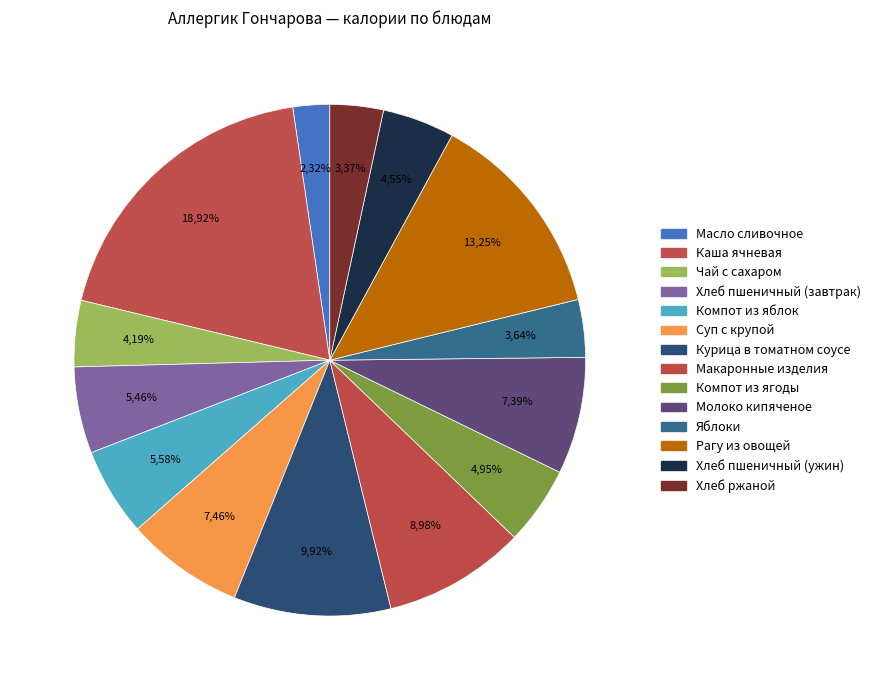

Approximately how many times larger is the value at Компот из ягоды compared to Чай с сахаром?

1.2